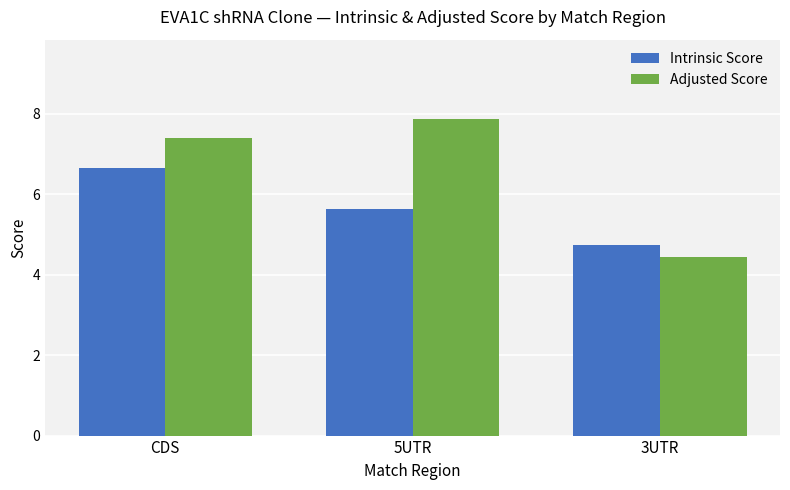

Which label corresponds to the largest value in the chart?

5UTR